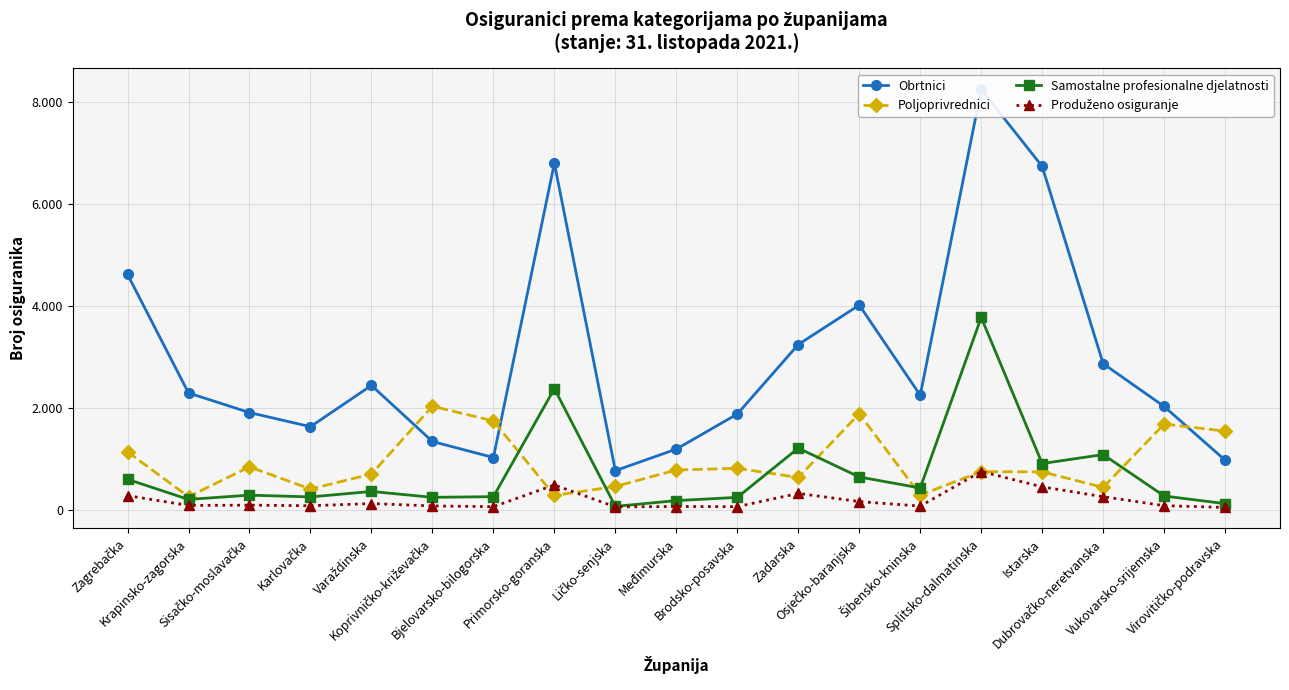

True or false: Samostalne profesionalne djelatnosti and Obrtnici intersect in this chart.

False